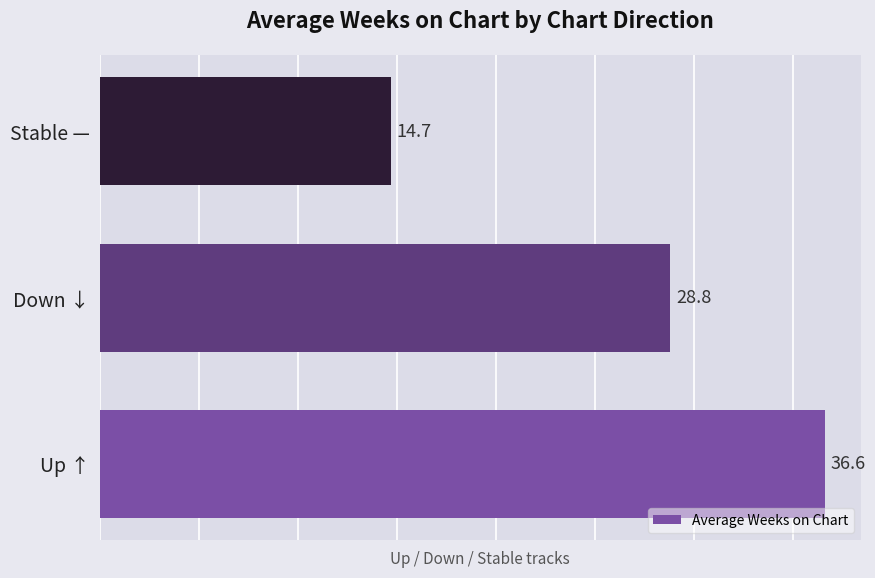

What is the ratio of the value at Down ↓ to the value at Stable —?

2.0